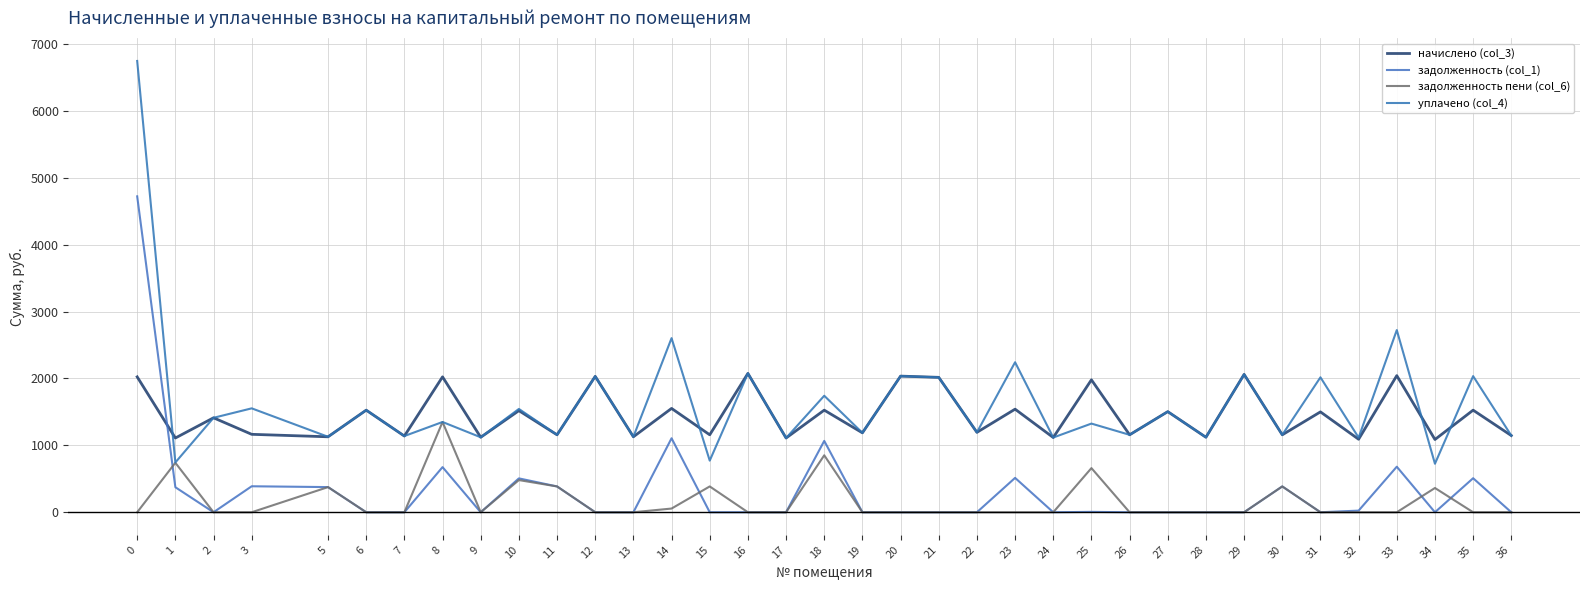

Between 28 and 30, which series saw the biggest shift?

задолженность (col_1)